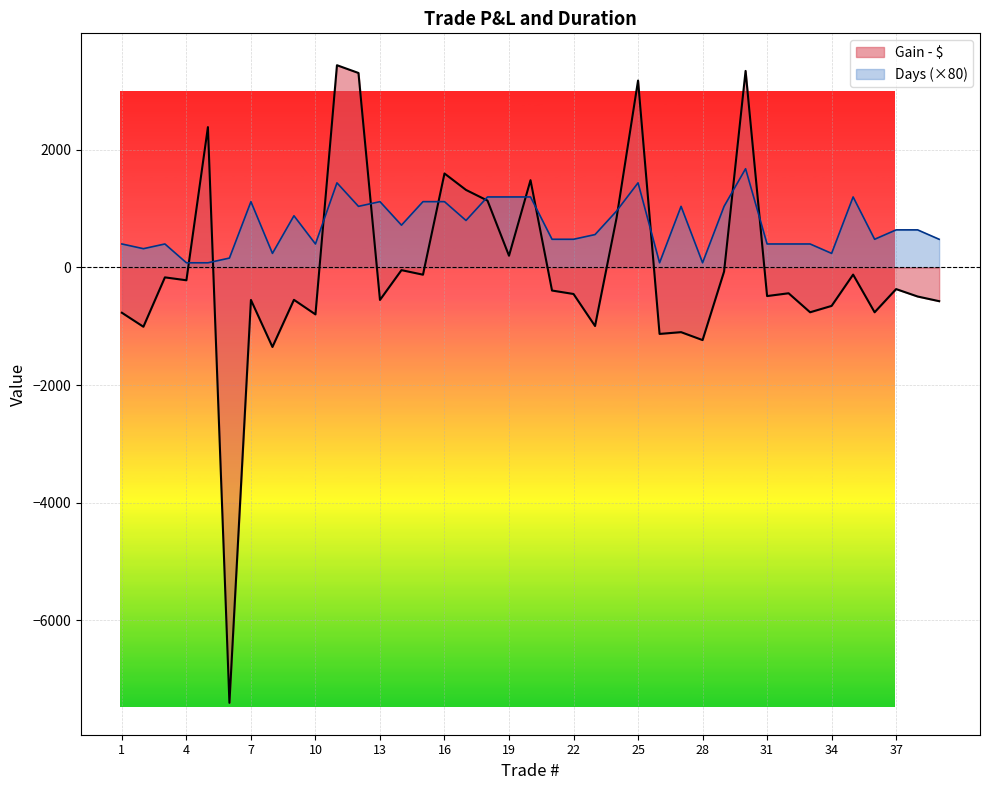

List the series in order of their peak value, highest first.

Gain - $, Days (×80)